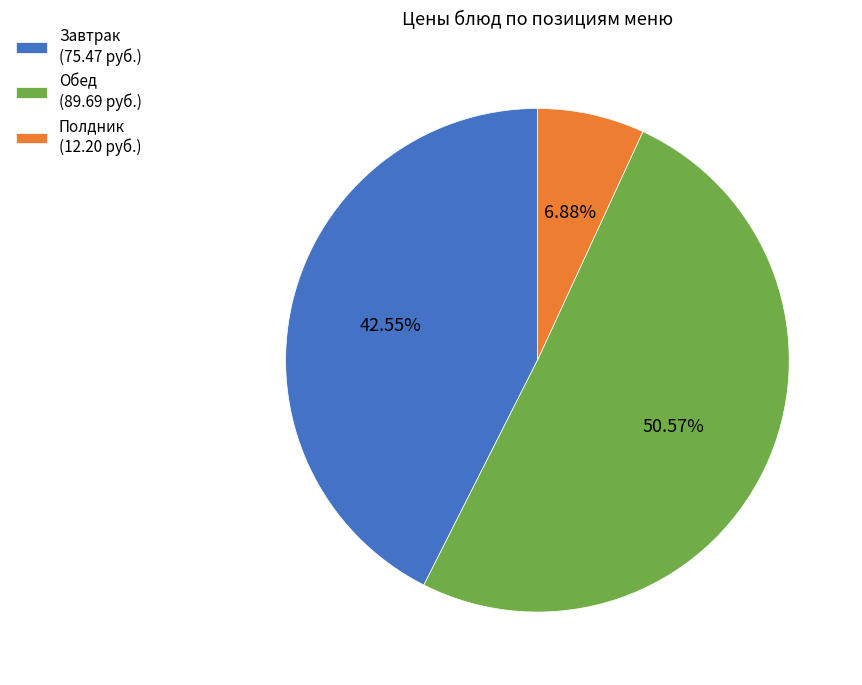

What is the largest slice in the pie chart?

Обед (89.69 руб.)